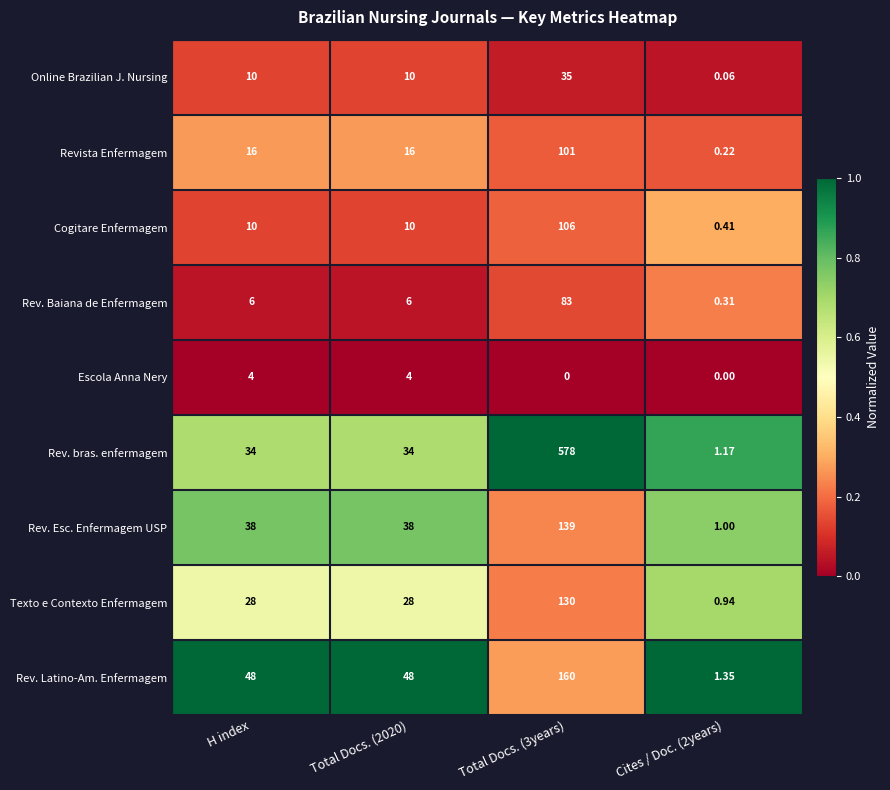

Which series has the largest total across all categories?

Rev. bras. enfermagem